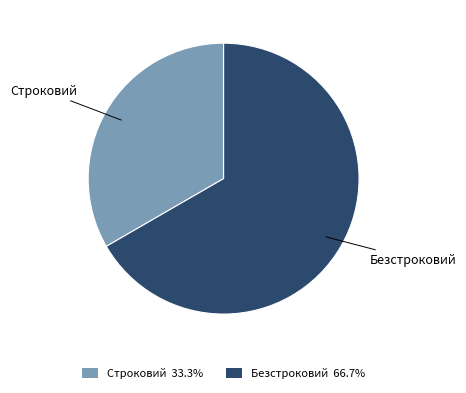

Between Строковий and Безстроковий, which is larger?

Безстроковий